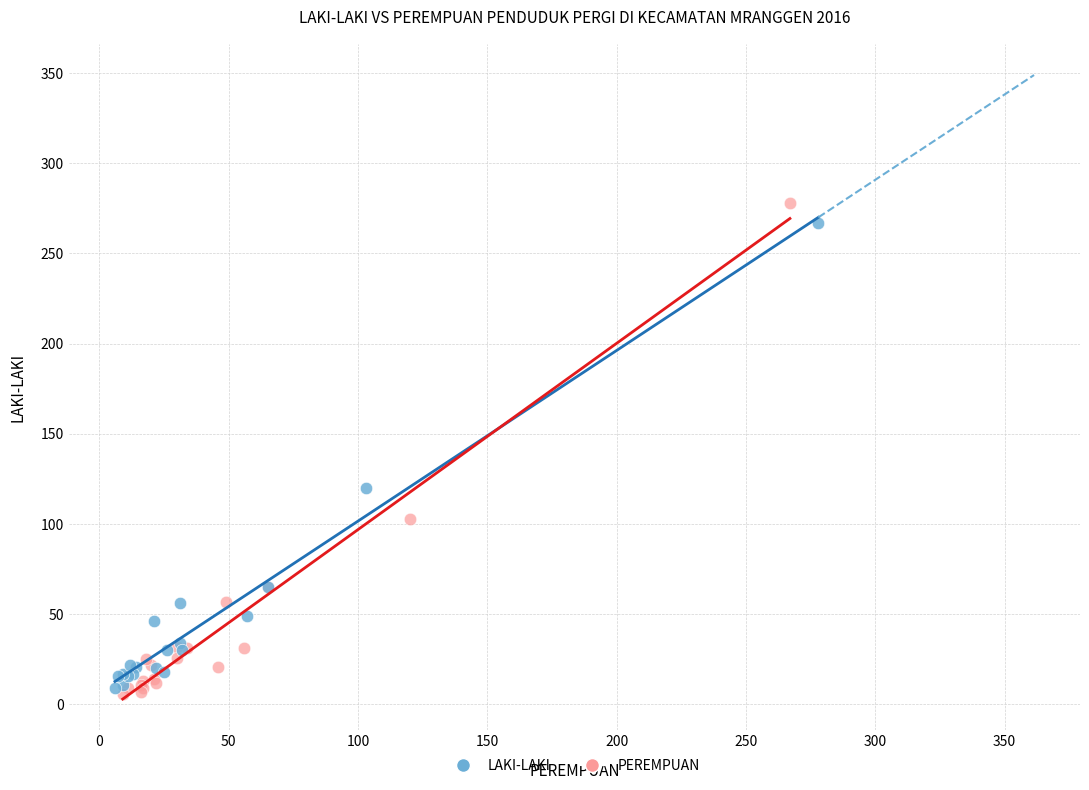

Which series has the widest spread of Y values?

PEREMPUAN